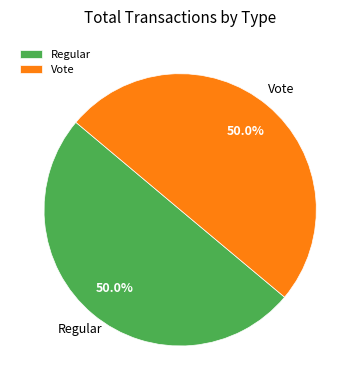

What is the ratio of the value at Vote to the value at Regular?

1.0